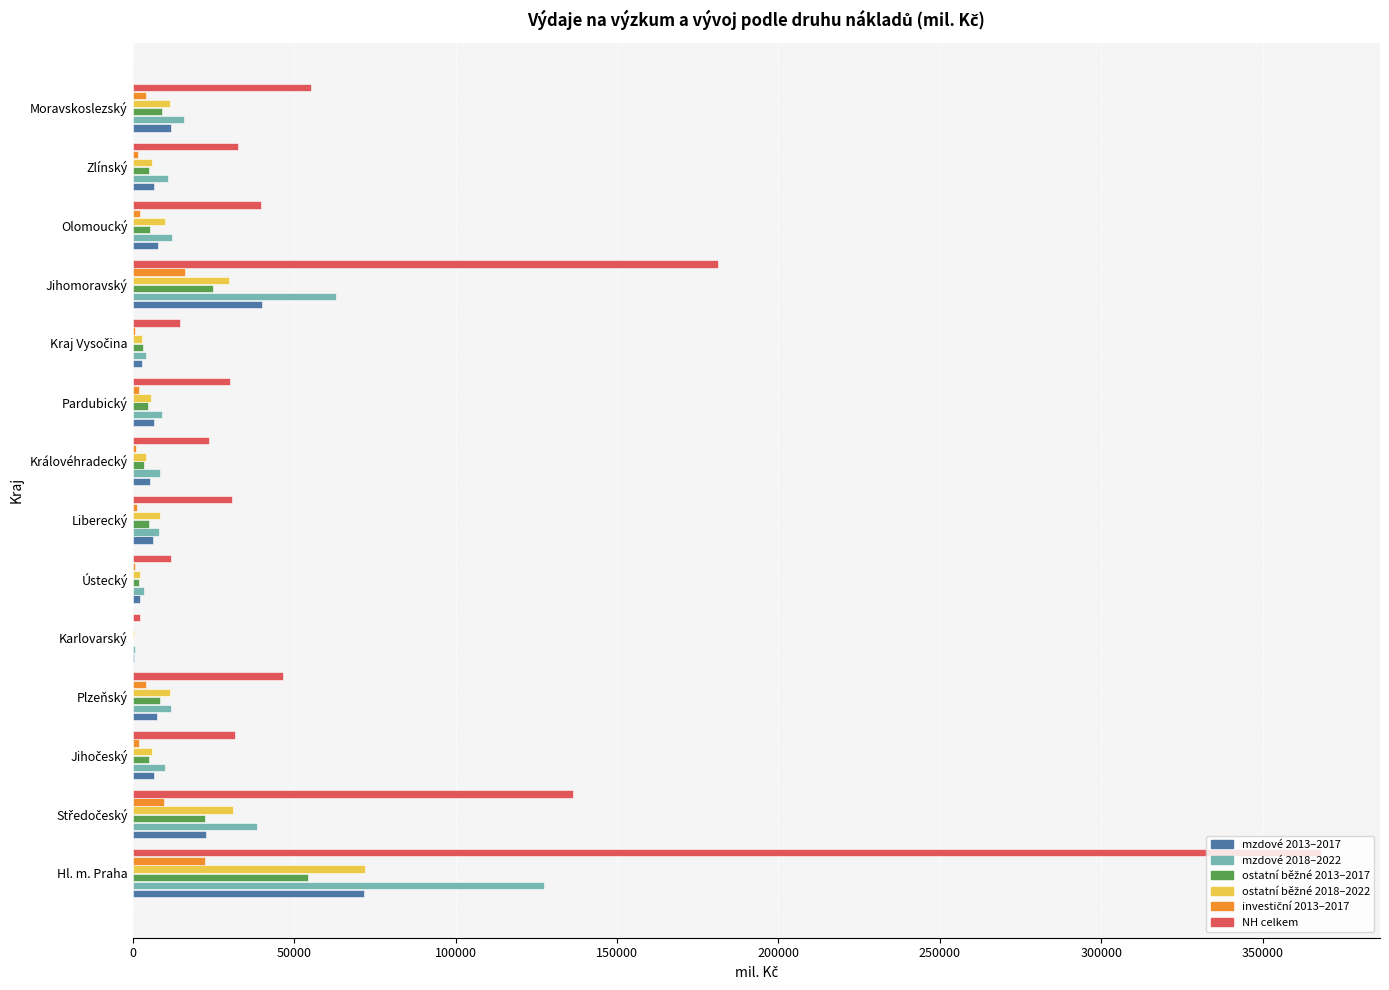

What is the greatest value displayed?

367847.0